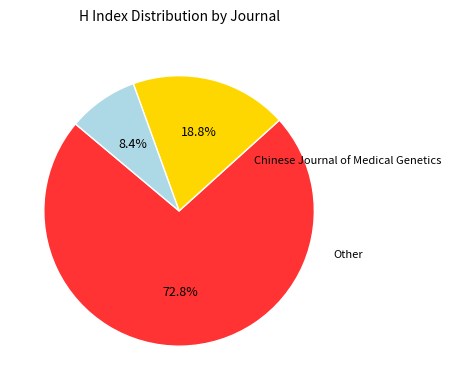

Is there a majority slice in this chart?

Yes